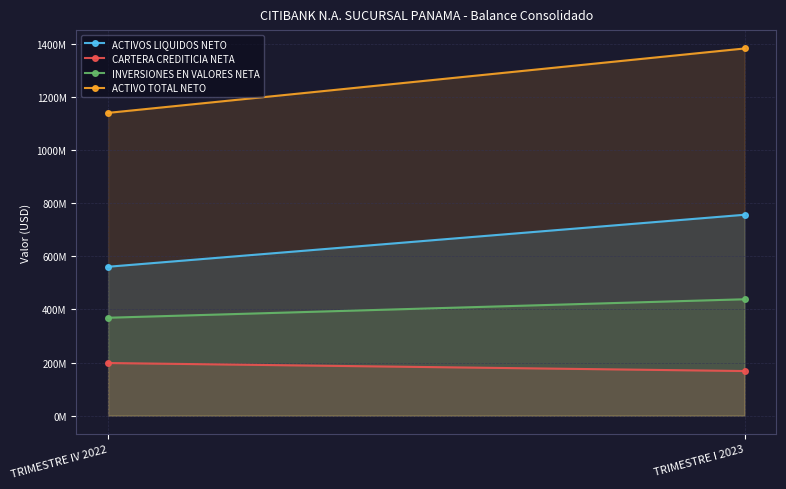

Rank the series by their average value, from lowest to highest.

CARTERA CREDITICIA NETA, INVERSIONES EN VALORES NETA, ACTIVOS LIQUIDOS NETO, ACTIVO TOTAL NETO